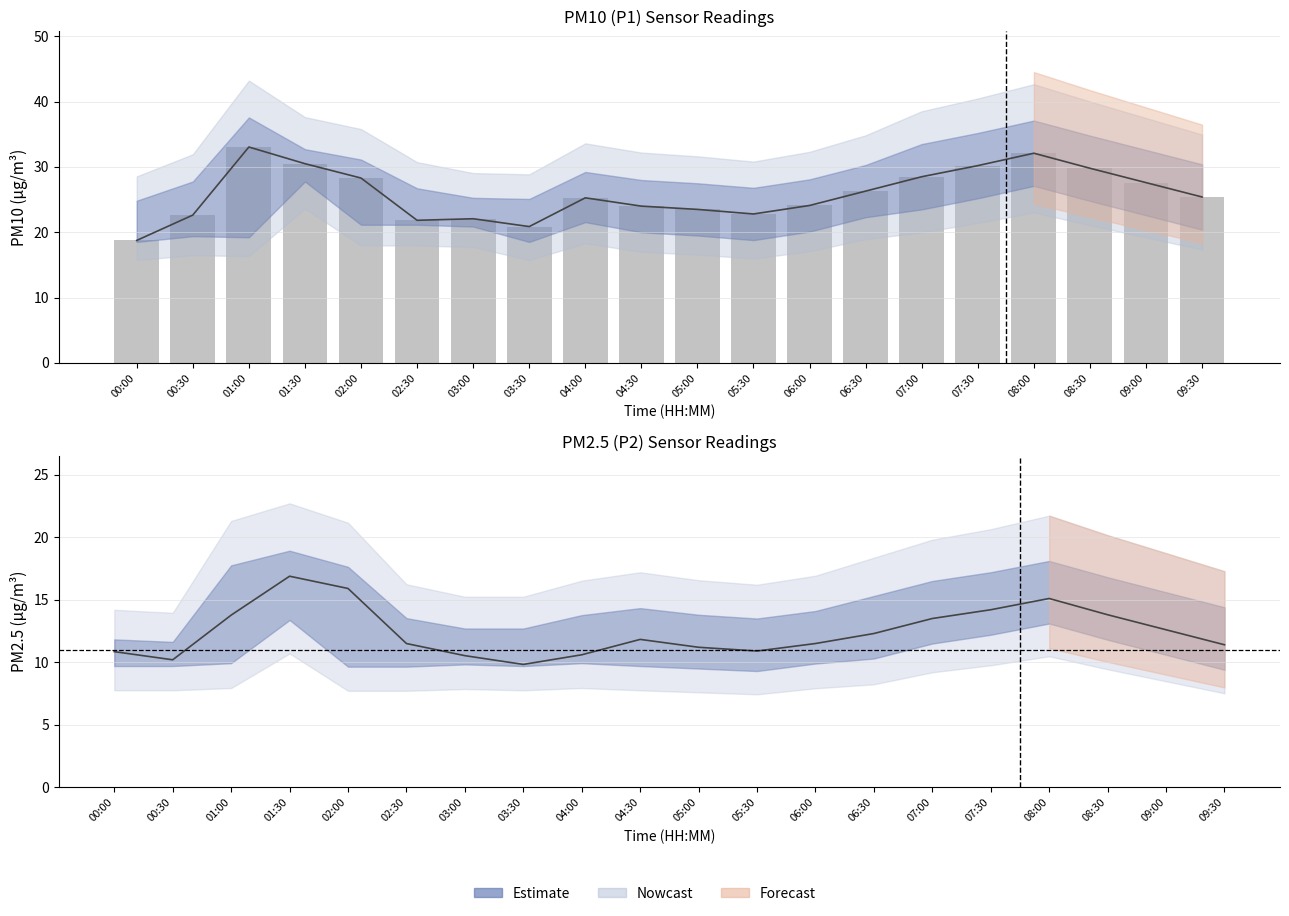

How many data points in P2 estimate are less than 11?

6